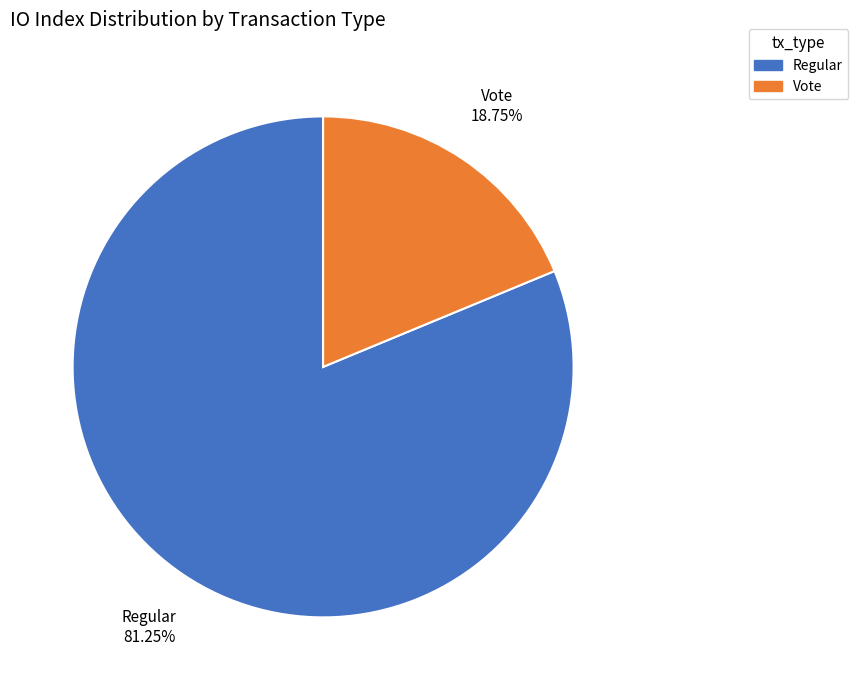

To the nearest percent, what is the combined percentage of Vote and Regular?

100%